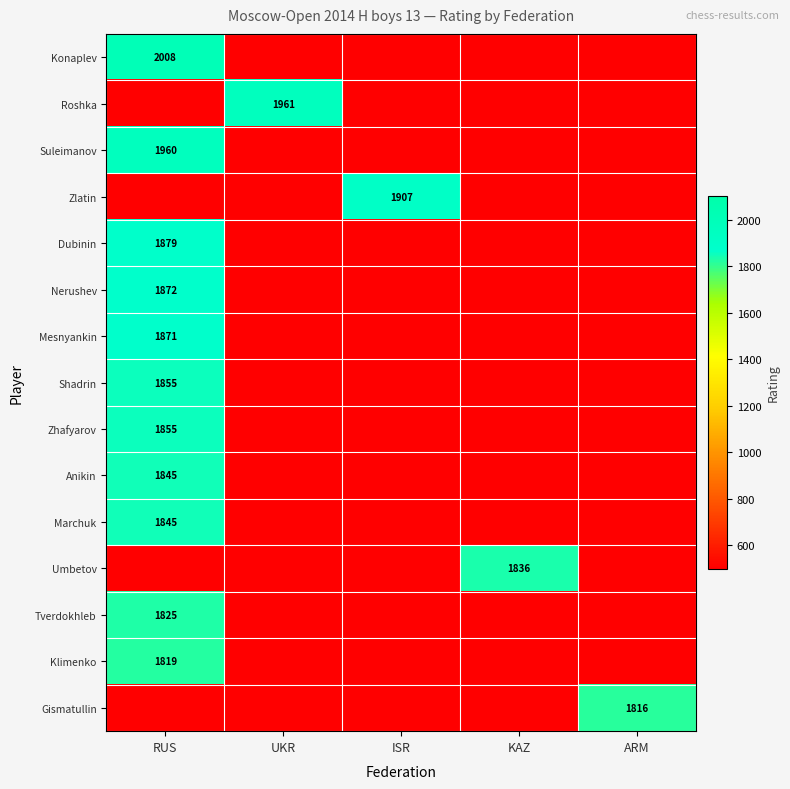

How many categories are shown in the chart?

5